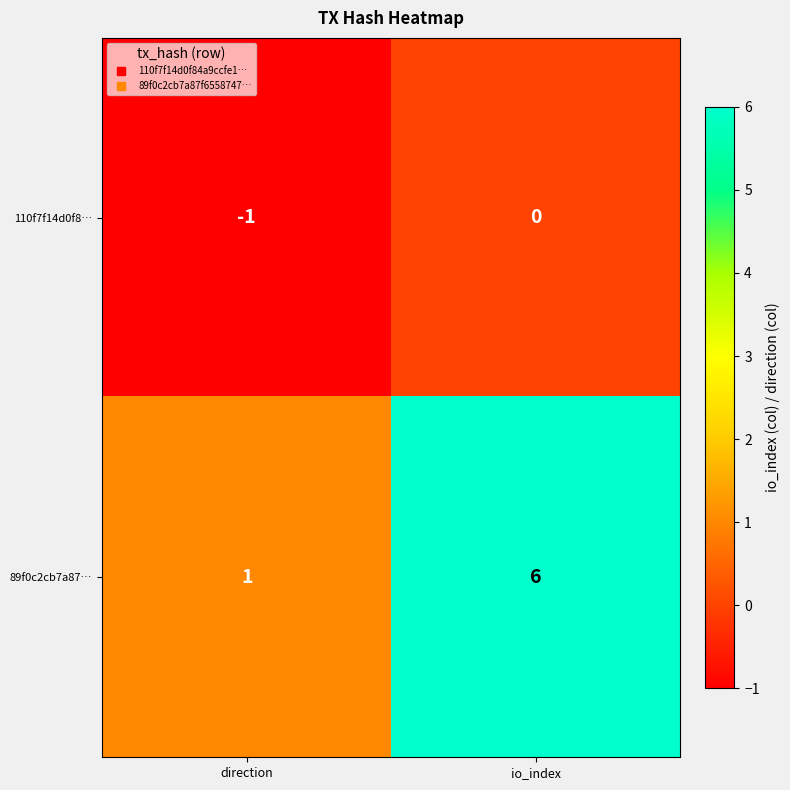

What is the difference between the highest and lowest values at io_index?

6